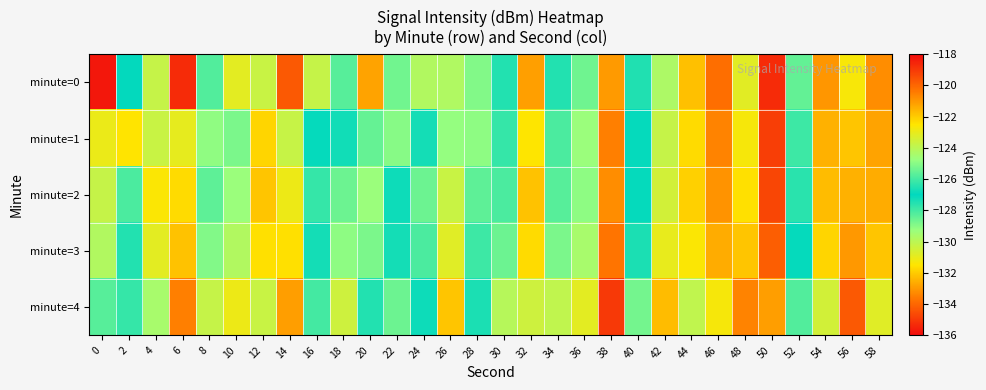

What is the total value across all series at 54?

-660.1